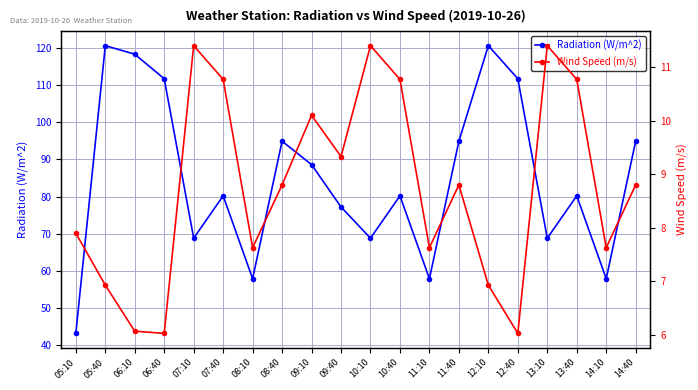

What is the value of the Wind Speed (m/s) point at the 15th from the left?

6.9